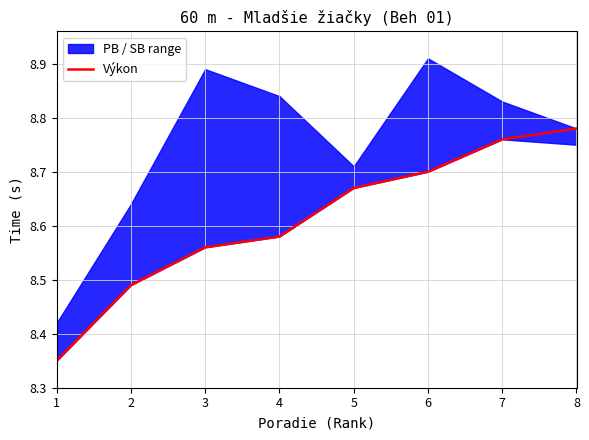

Which label corresponds to the smallest value in the chart?

1